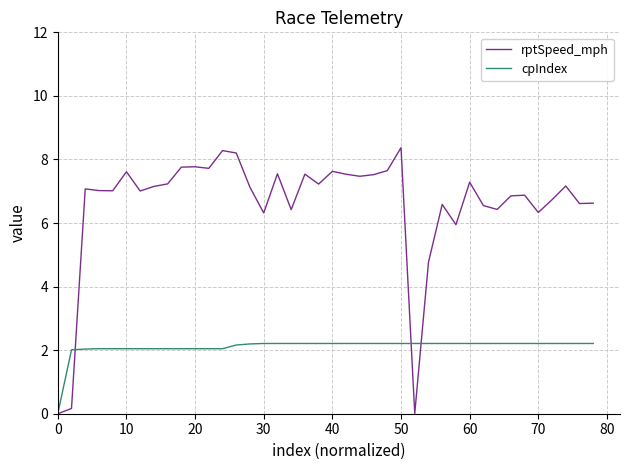

Which series has the largest total across all categories?

rptSpeed_mph